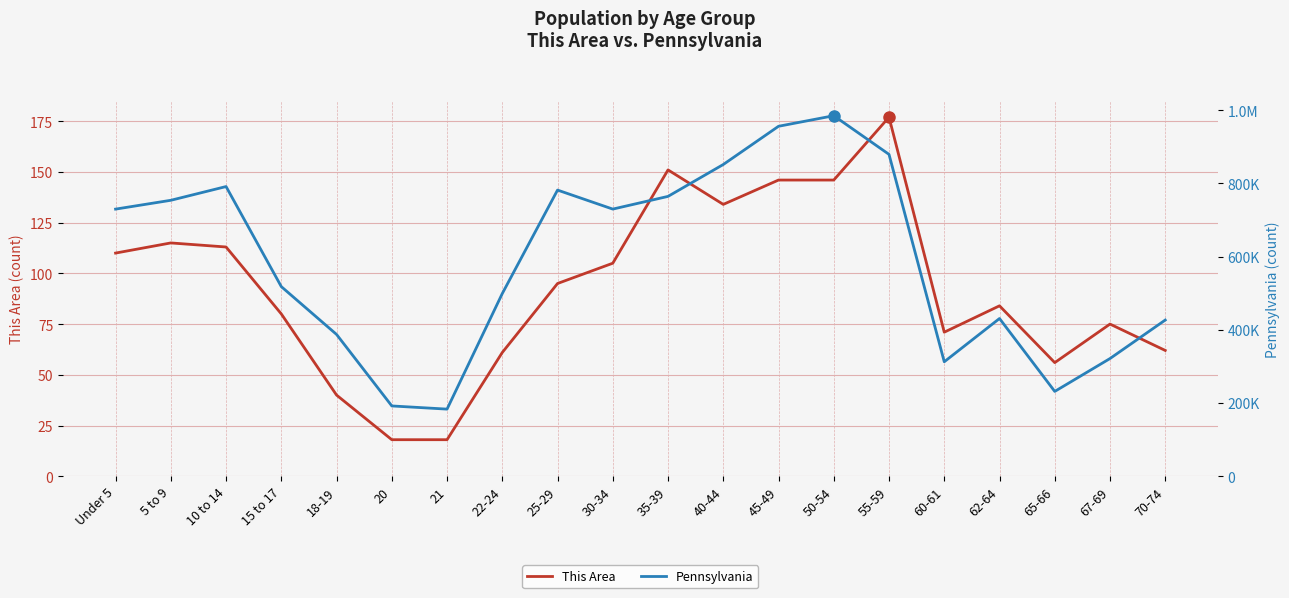

True or false: This Area has more than 2 interior local peaks.

True